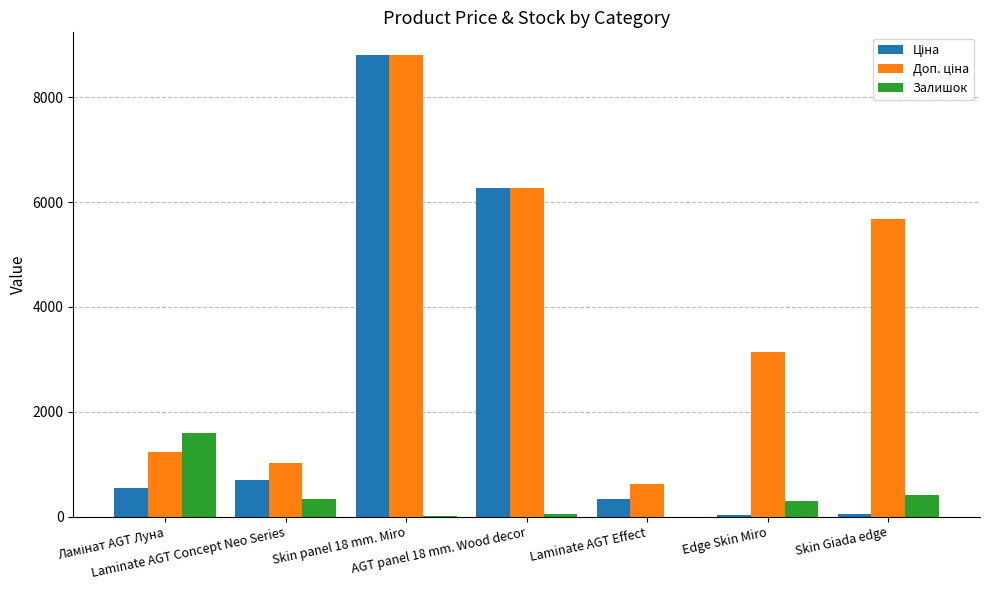

What is the greatest value displayed?

8797.6